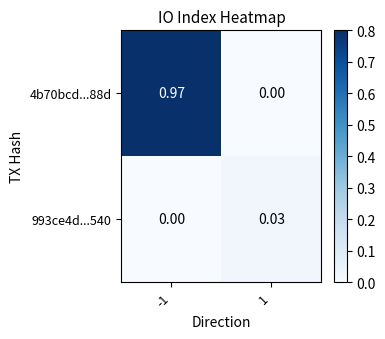

List the series in order of their peak value, highest first.

4b70bcd...88d, 993ce4d...540